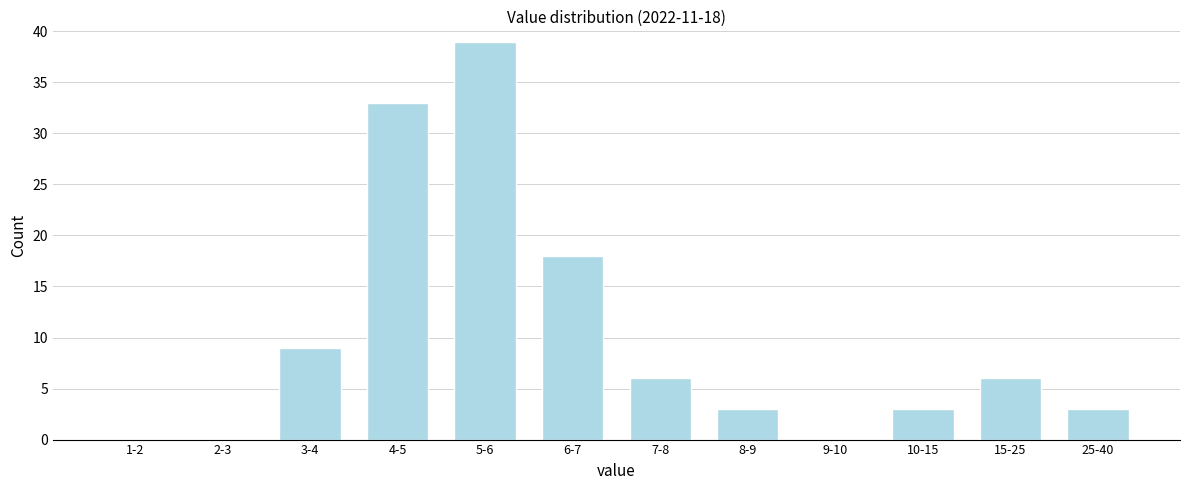

Reading left to right, transcribe all the data shown in this chart.

1-2=0	2-3=0	3-4=9	4-5=33	5-6=39	6-7=18	7-8=6	8-9=3	9-10=0	10-15=3	15-25=6	25-40=3